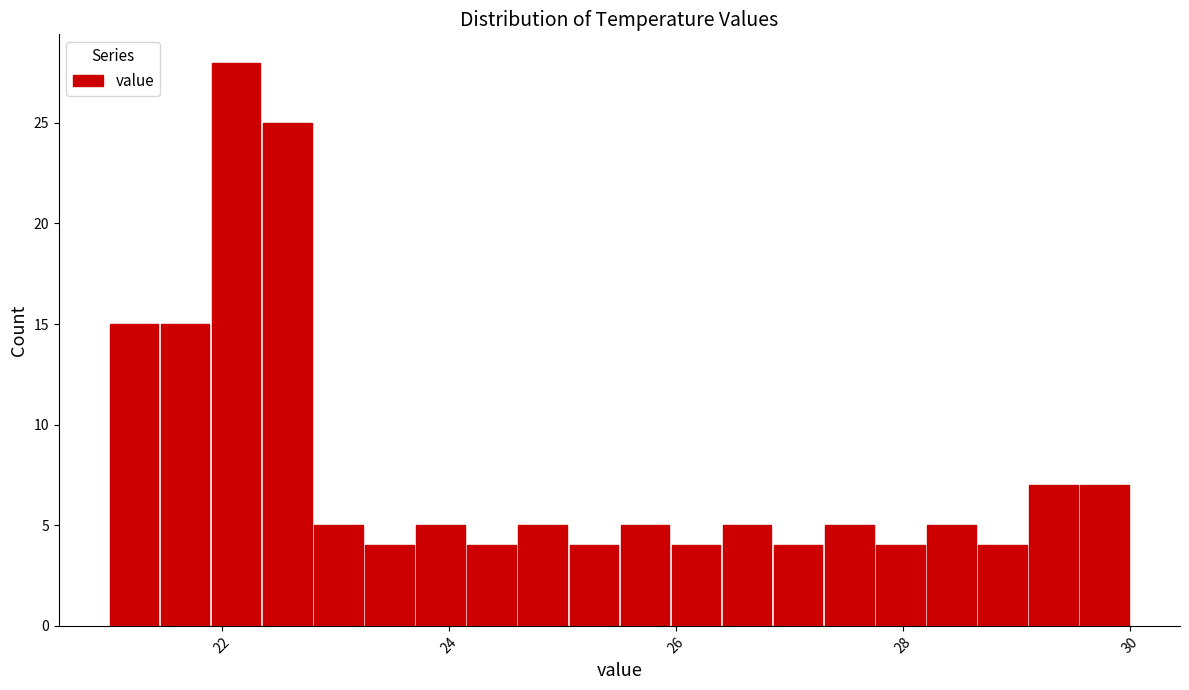

Around what value on the x-axis is the tallest bar? Give the approximate position of its centre, as read against the axis.

22.2